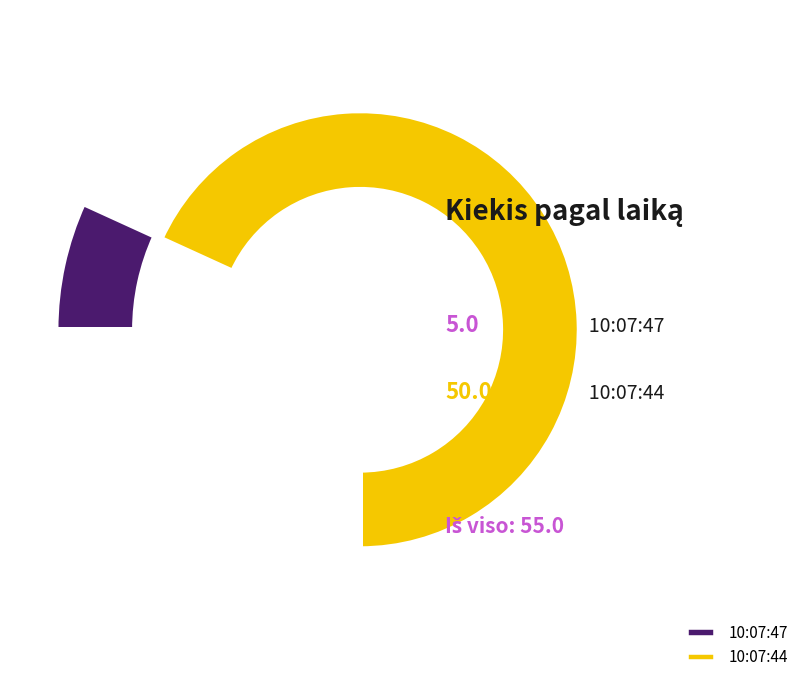

Count the number of slices in the pie.

2